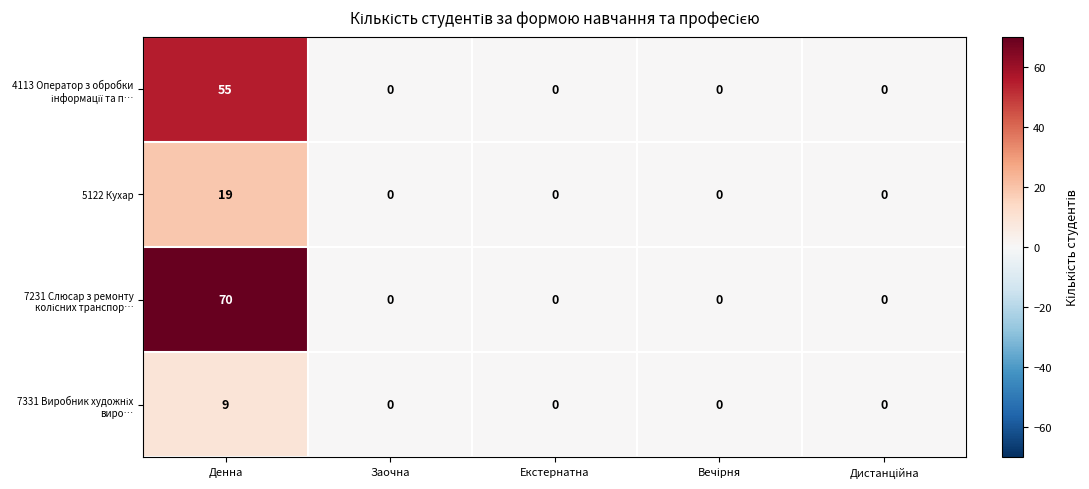

What is the total value across all series at Денна?

153